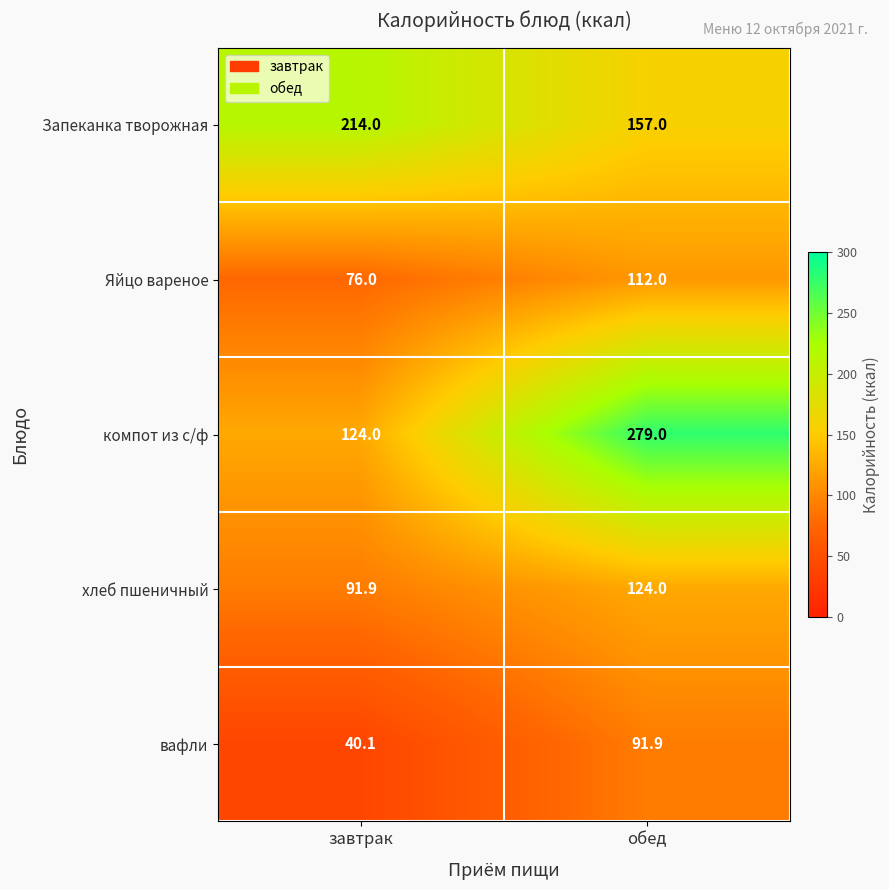

The value of компот из с/ф at обед is 474.4. True or false?

False